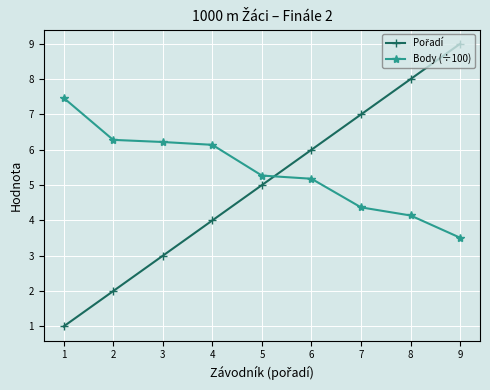

What is the difference between the second highest and second lowest values in the Body (÷100) series?

2.1